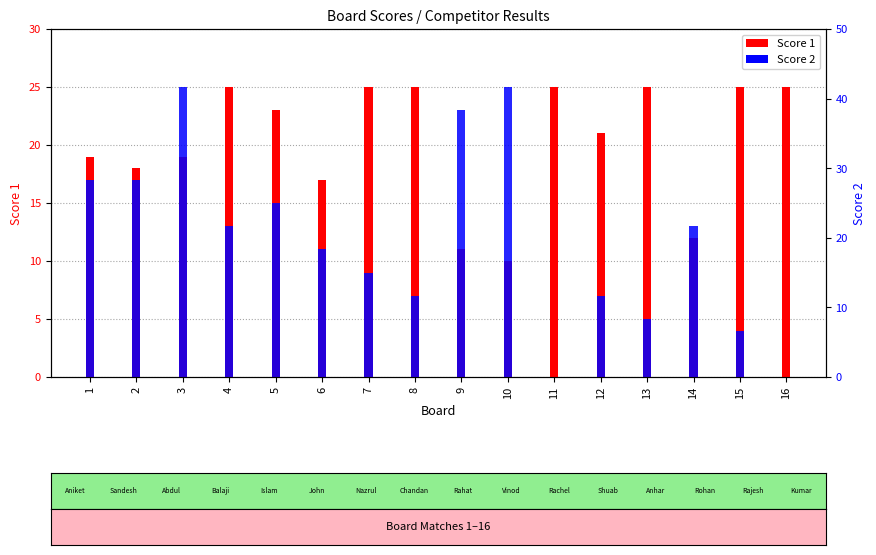

Rank the series at 13 from lowest to highest value.

Score 2, Score 1